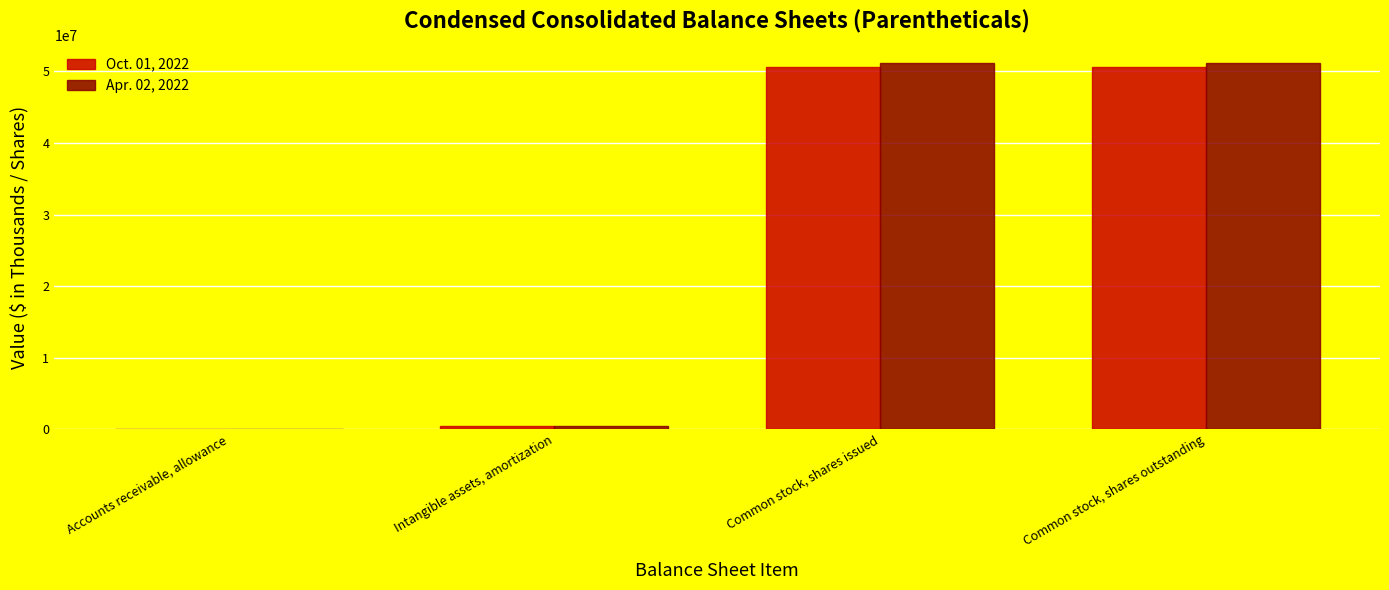

What is the maximum value shown in the chart?

51124240